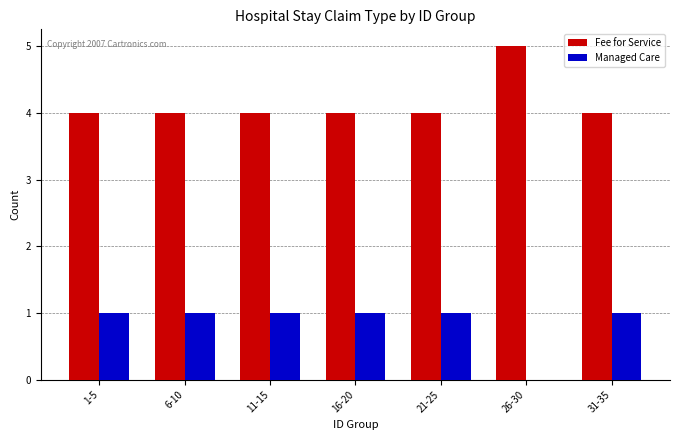

What is the total value across all series at 16-20?

5